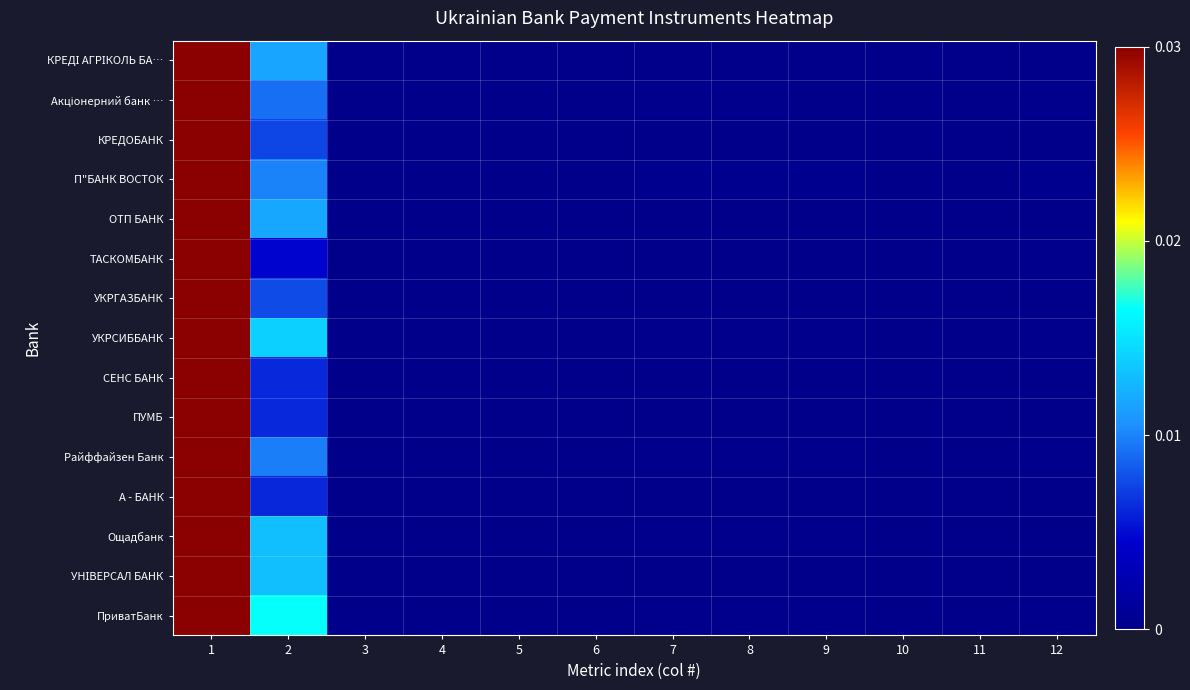

At how many categories does at least one series exceed 0?

12